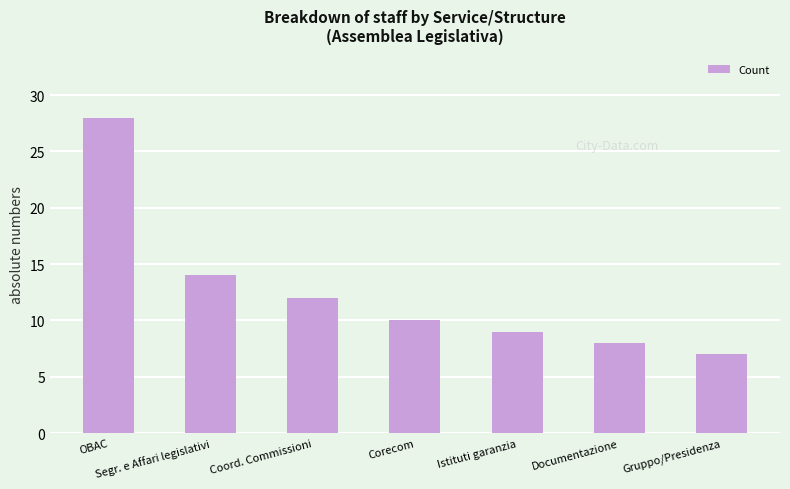

Which label corresponds to the largest value in the chart?

OBAC